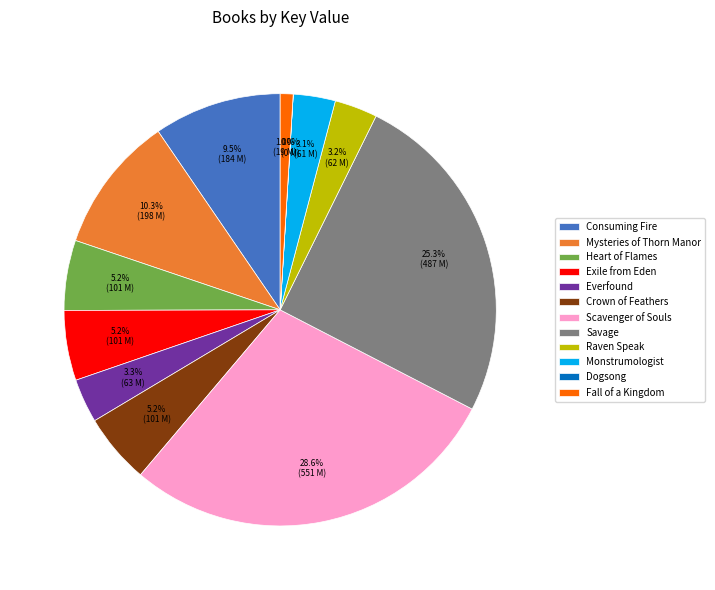

Between Raven Speak and Scavenger of Souls, which is larger?

Scavenger of Souls